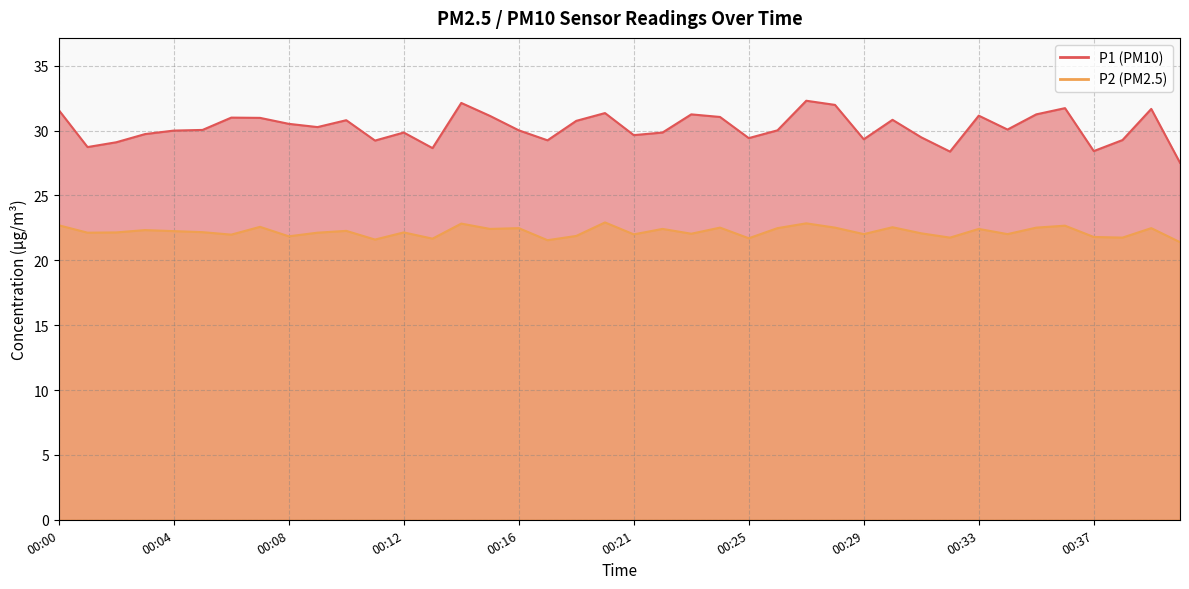

What is the greatest value displayed?

32.3